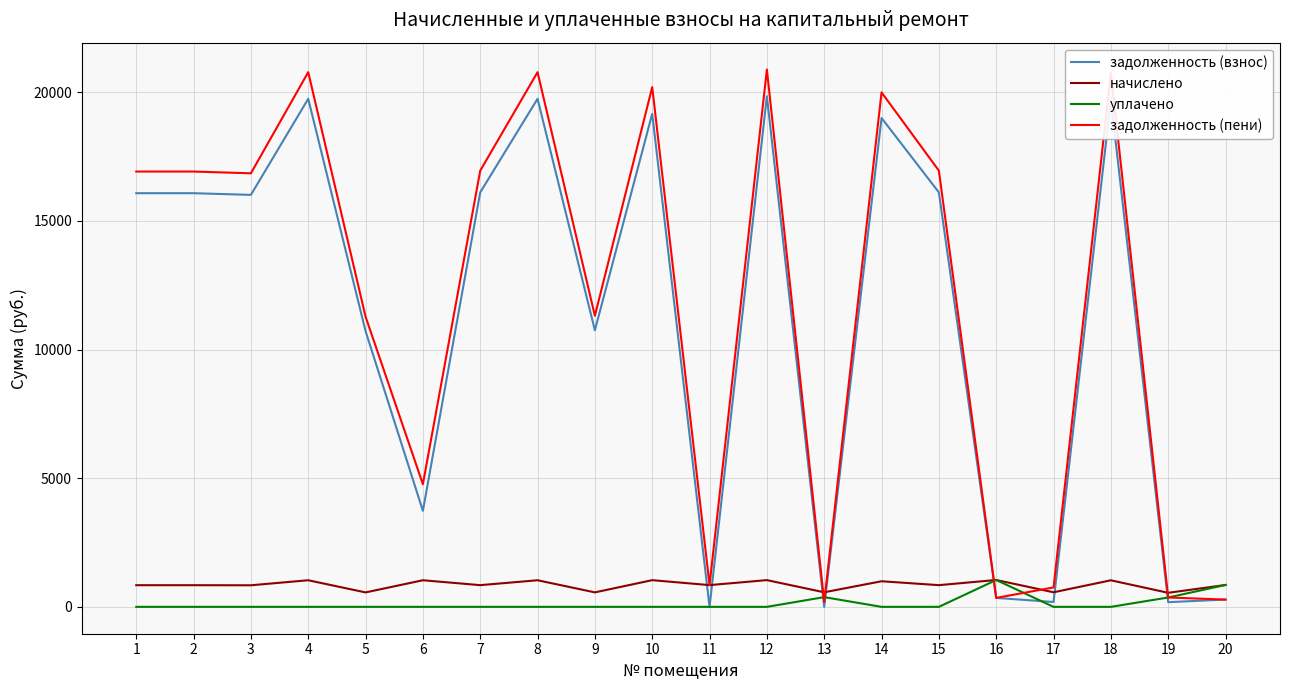

What is the difference between the highest and lowest values at 7?

16955.7